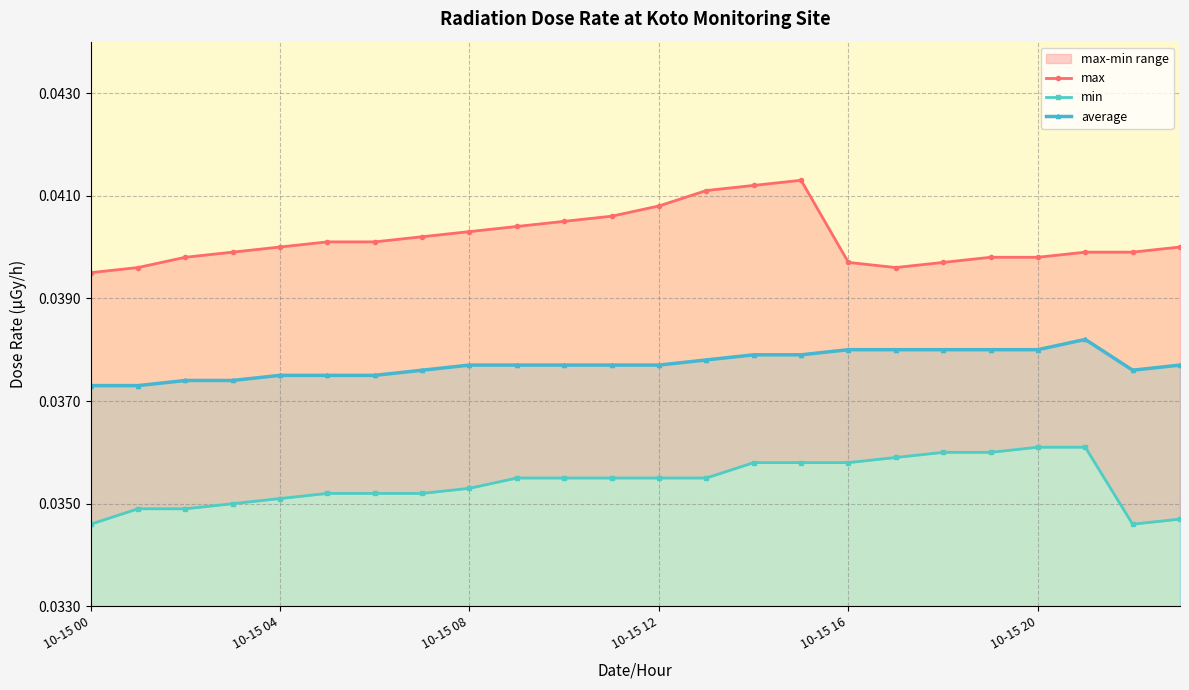

True or false: min and average intersect in this chart.

False